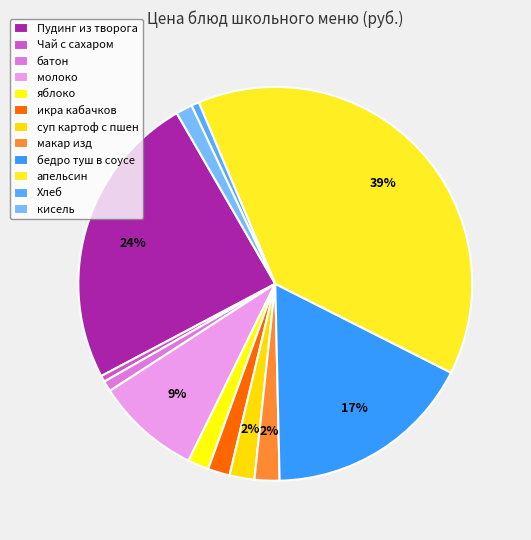

How many slices are in this pie chart?

12